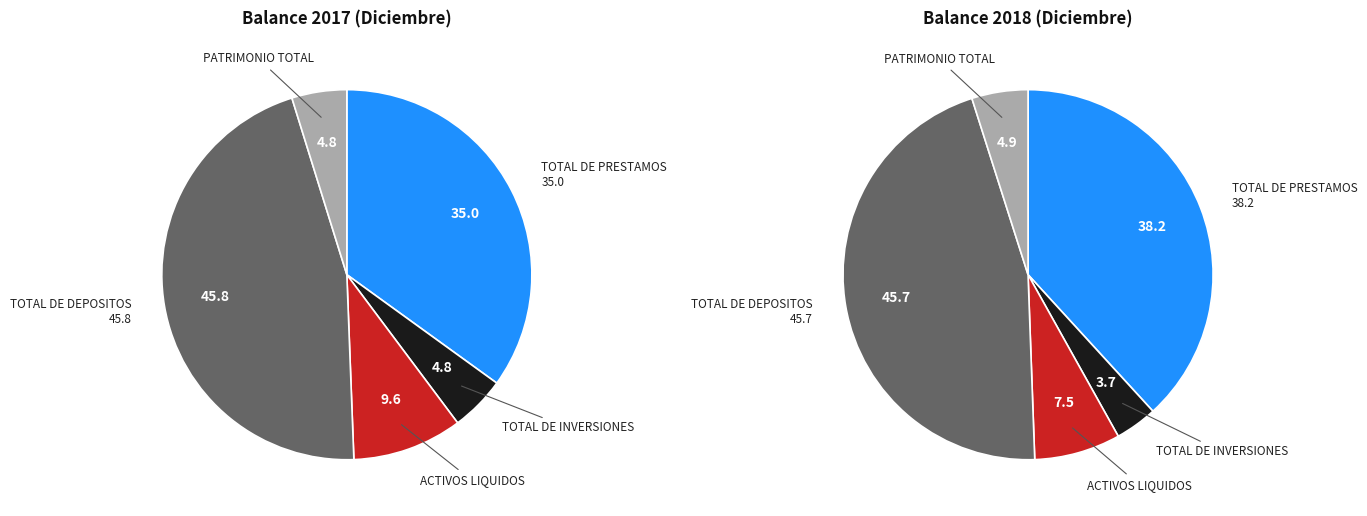

How many segments does this pie chart have?

5